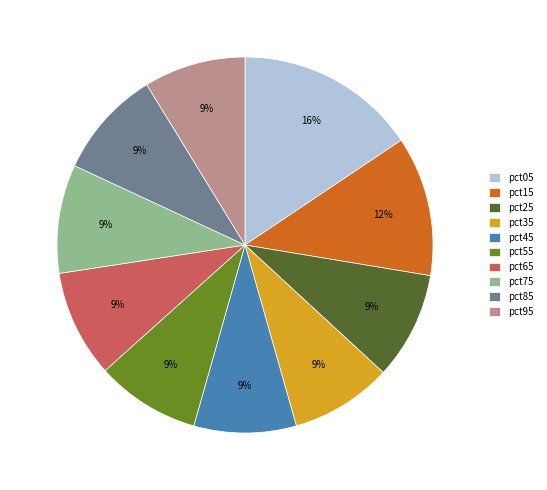

To the nearest percent, what is the average slice percentage?

10%